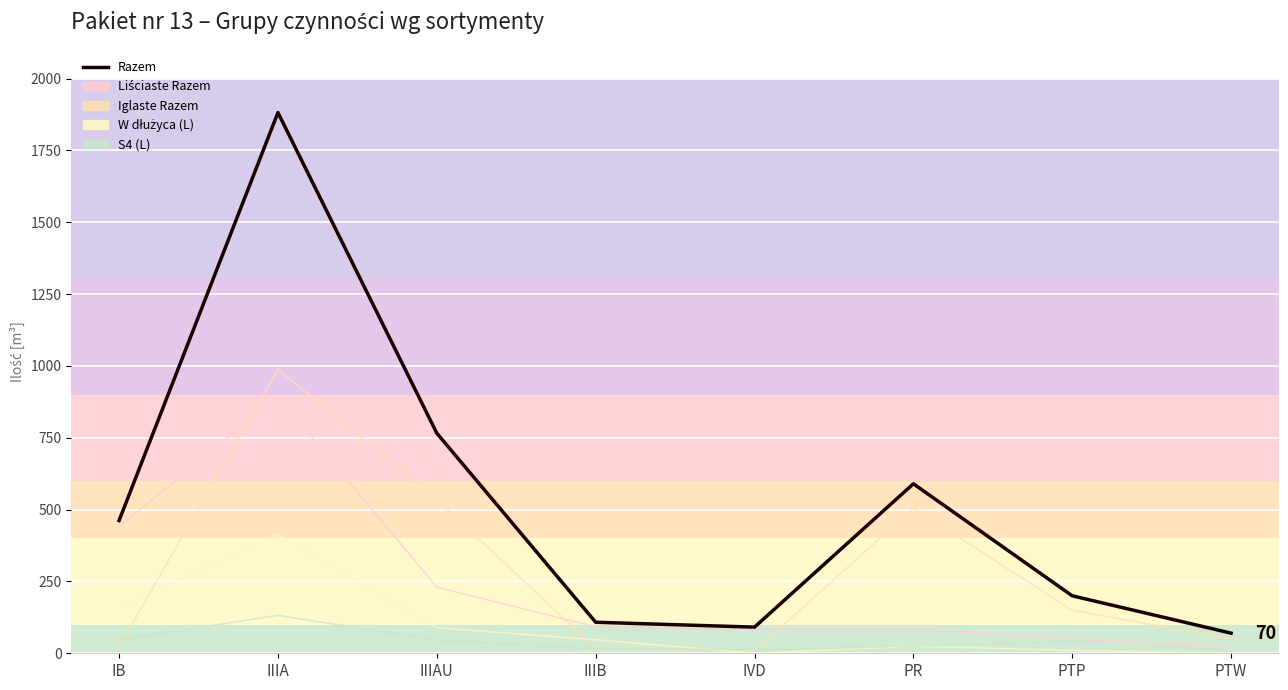

What position from the right is IIIA?

7